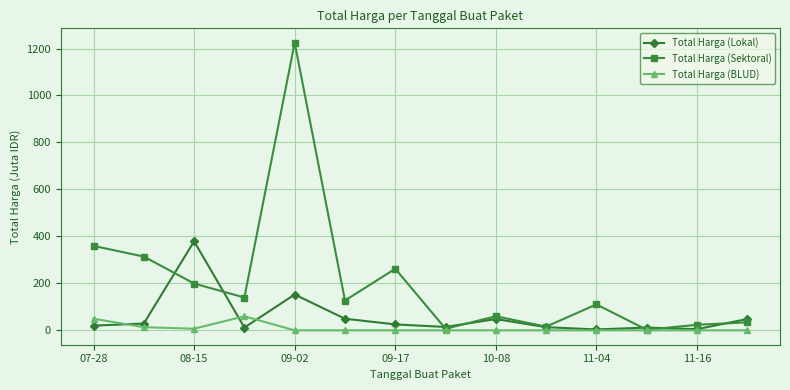

True or false: Total Harga (Sektoral) has more than 2 interior local peaks.

True